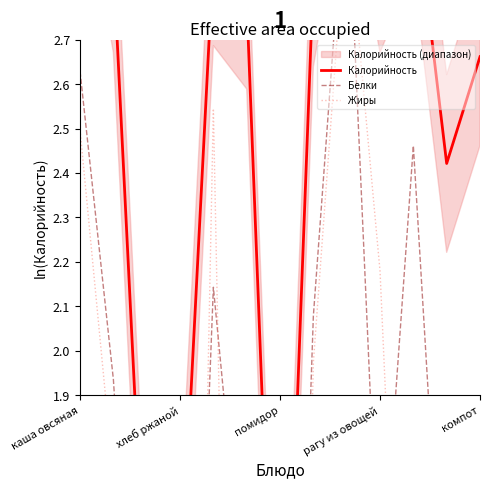

What are all the series names shown in the legend?

Калорийность, Белки, Жиры